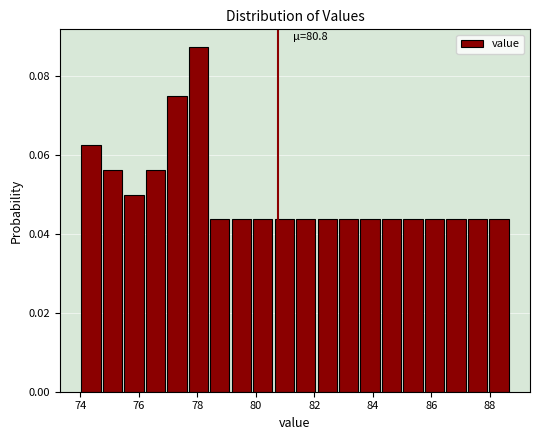

Read against the x-axis, roughly where is the centre of the tallest bar?

78.0